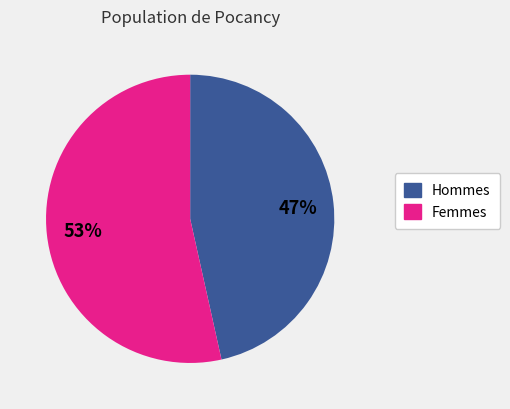

What is the smallest slice in the pie chart?

Hommes